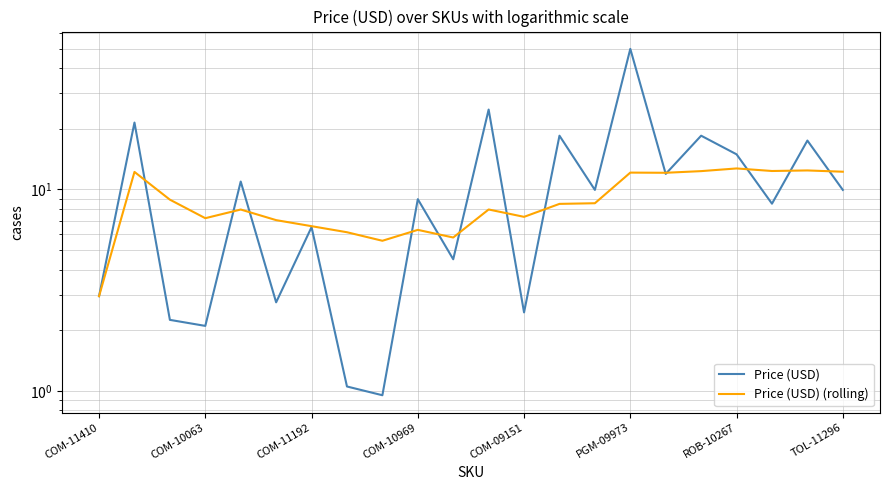

Count the number of categories in the chart.

22